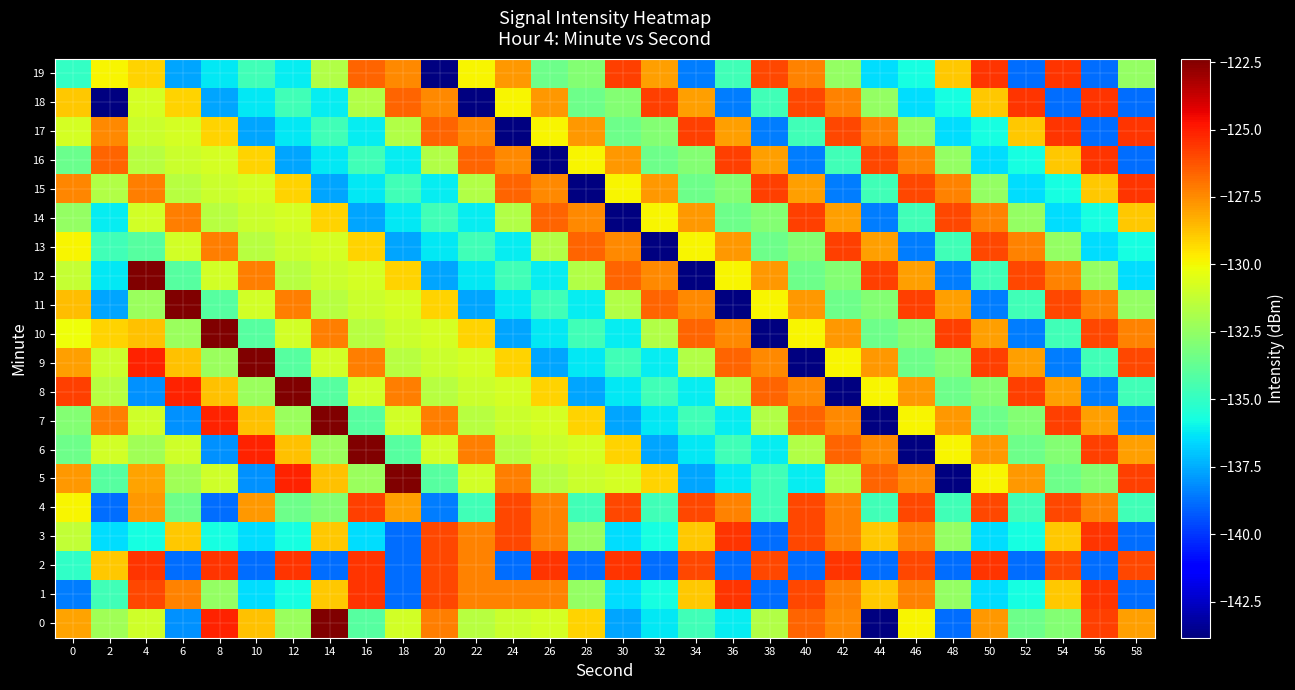

What is the greatest value displayed?

-122.4